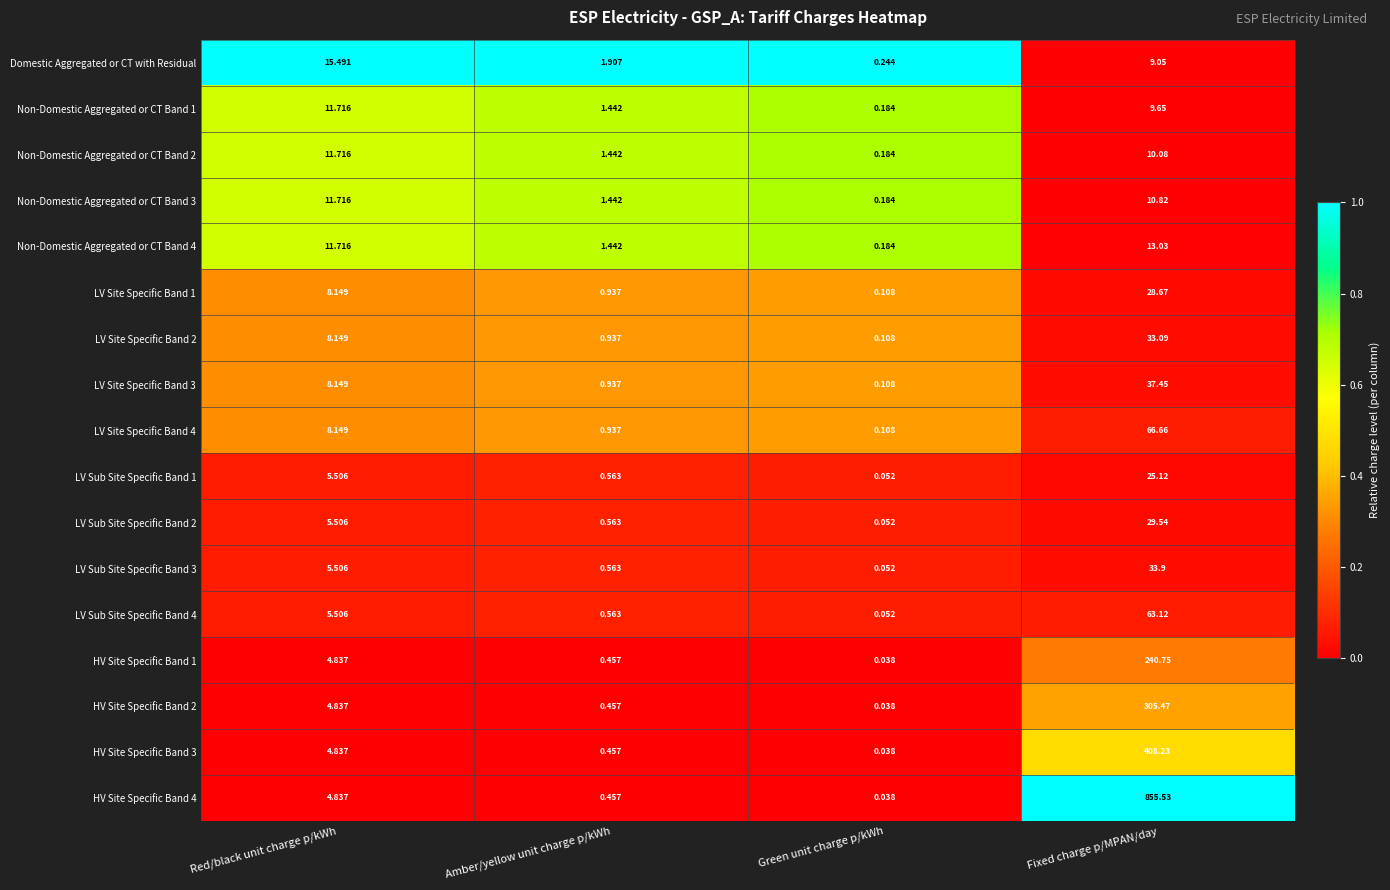

Count the number of categories in the chart.

4